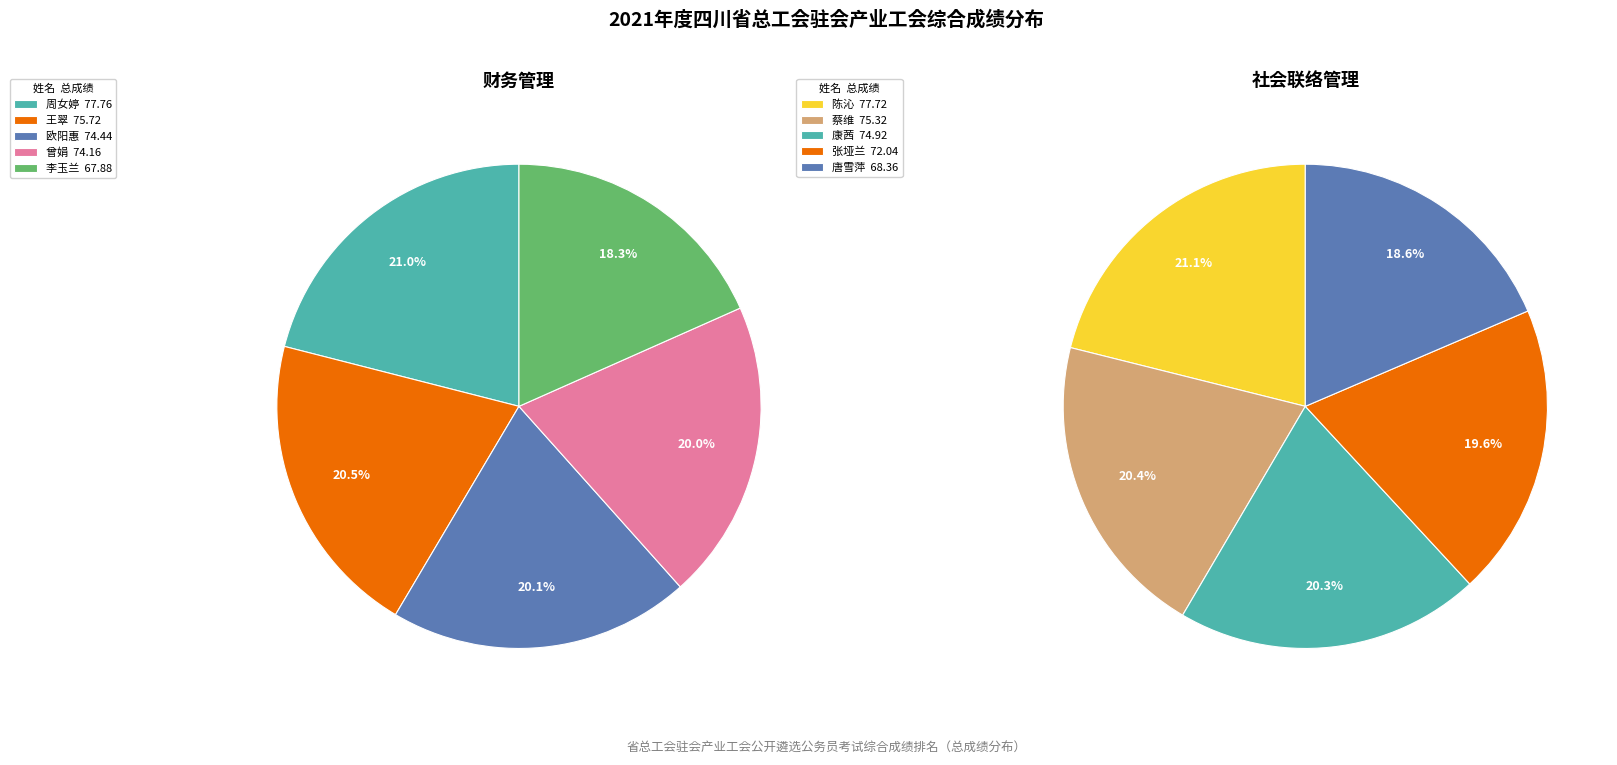

Combined, what portion of the pie is 1 and 0?

41.5%